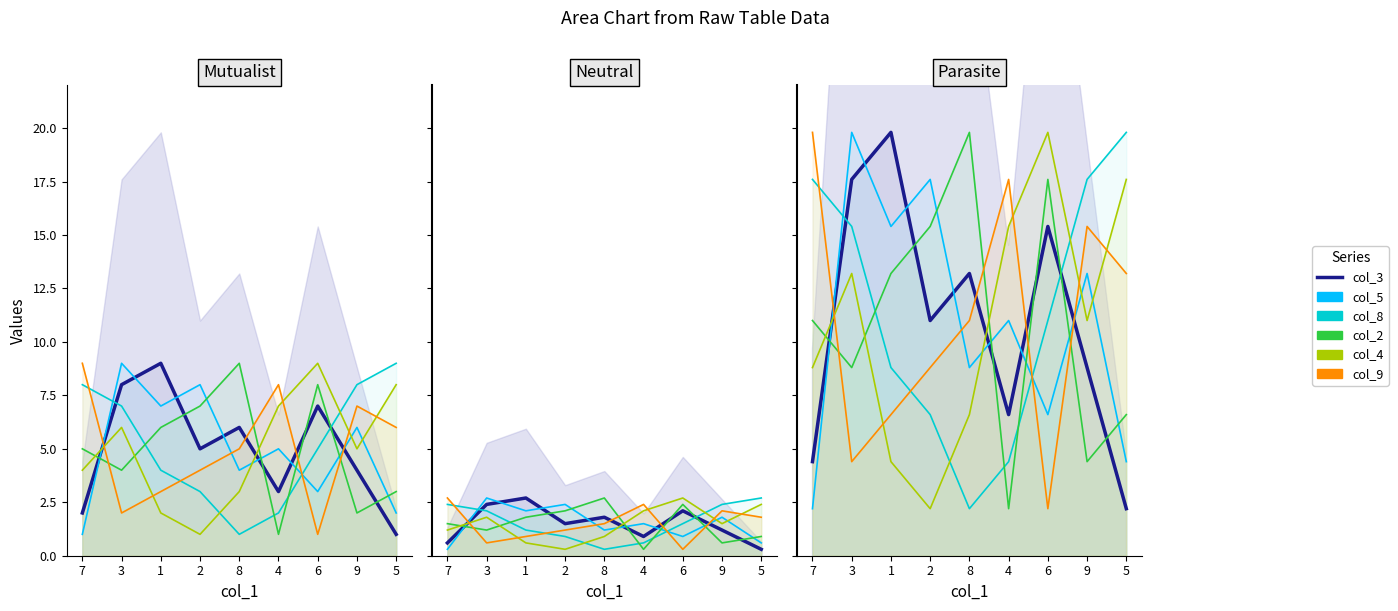

At which label does col_2 first exceed 11?

1